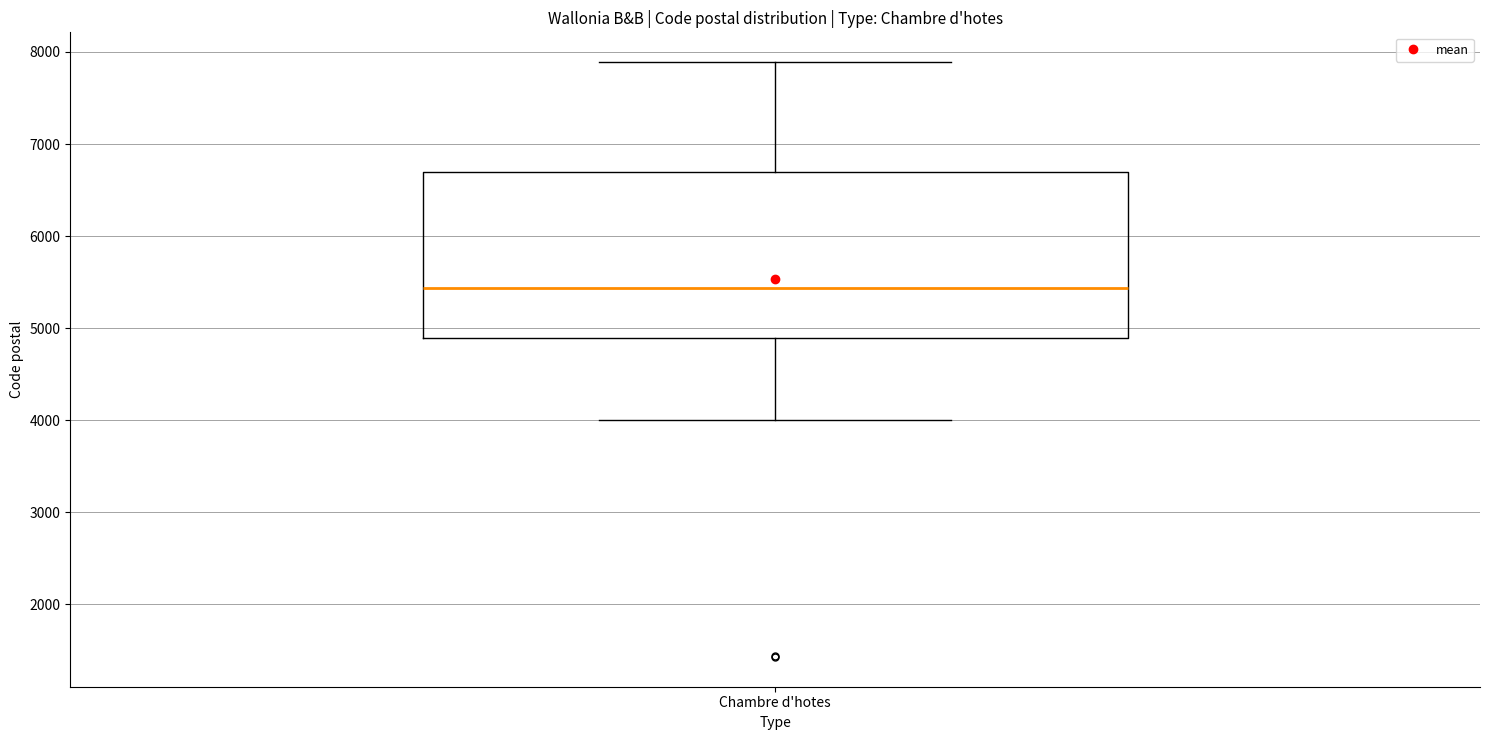

Read this box plot against the y-axis: the position of the median line, the range covered by the box, and the ends of both whiskers. The values are not printed on the chart, so give them approximately, as read against the axis.

median 5400, box 4900 to 6700, whiskers 4000 to 7900